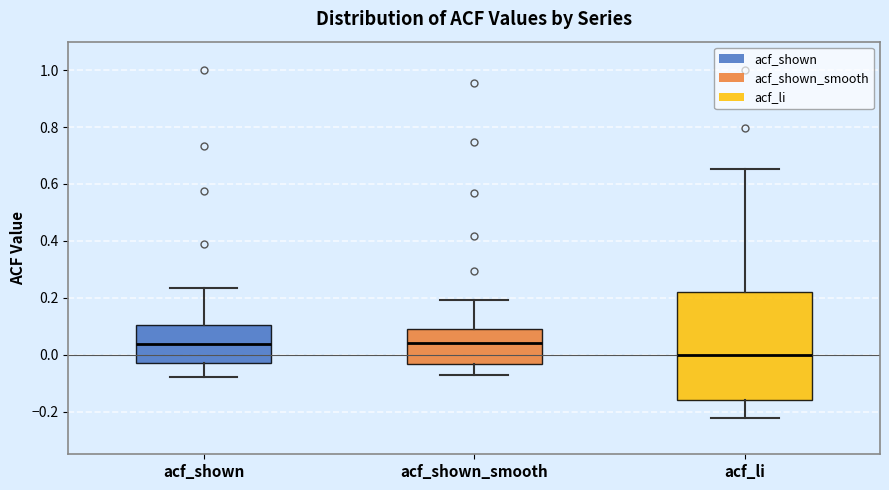

Reading left to right, read every box against the y-axis: the position of its median line, the range the box covers, and the ends of its whiskers. The values are not printed on the chart, so give them approximately, as read against the axis.

acf_shown: median 0.04, box -0.02 to 0.10, whiskers -0.08 to 0.24
acf_shown_smooth: median 0.04, box -0.04 to 0.08, whiskers -0.08 to 0.20
acf_li: median 0.00, box -0.16 to 0.22, whiskers -0.22 to 0.66